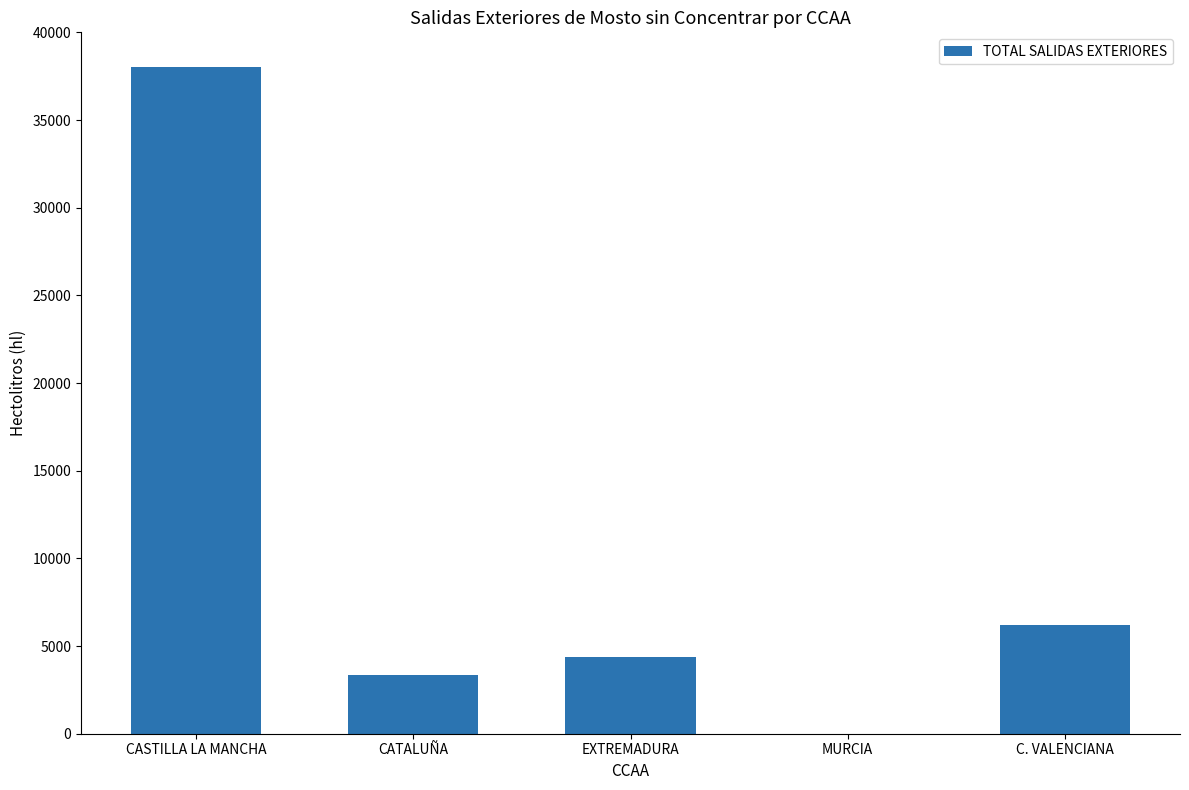

Which category has the highest value across all series?

CASTILLA LA MANCHA